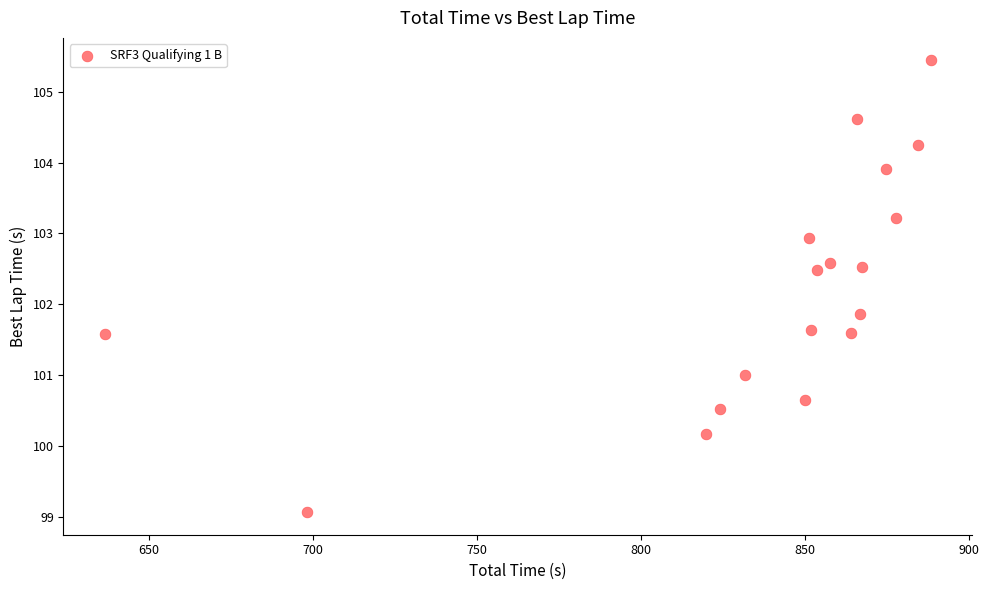

What is the range of Y values (max minus min)?

6.4